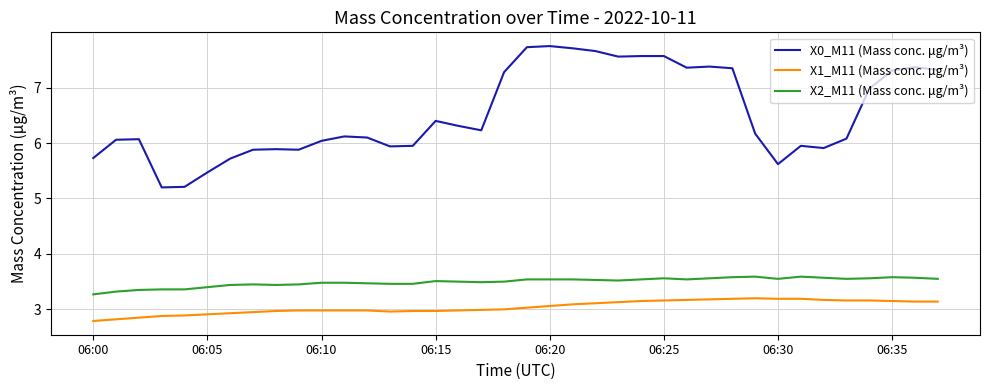

Which series has the largest total across all categories?

X0_M11 (Mass conc. μg/m³)